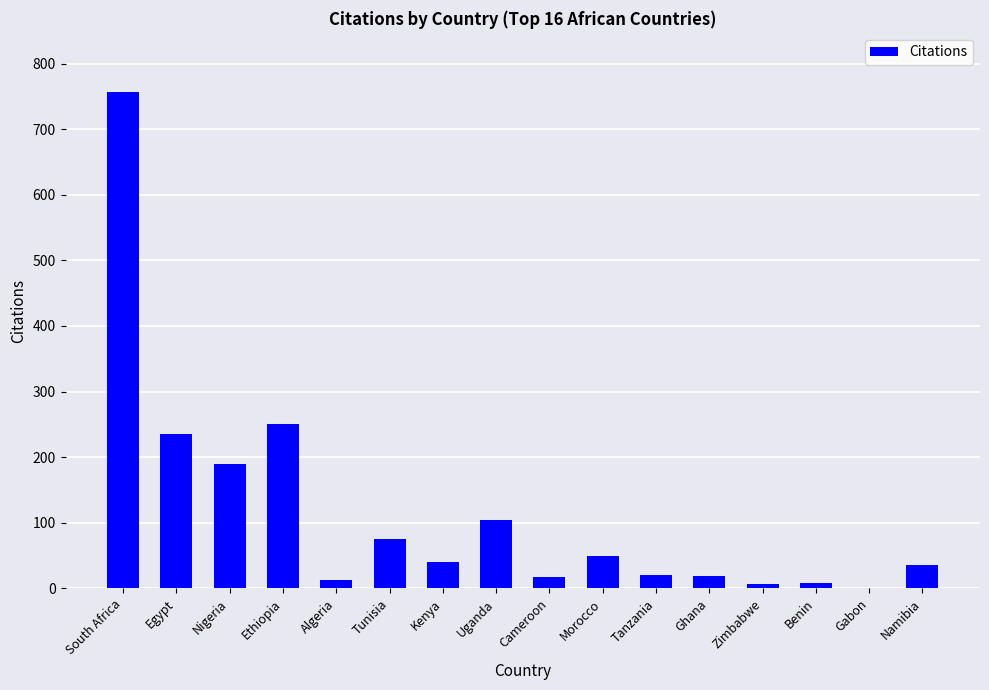

At which label is the value closest to 378?

Ethiopia